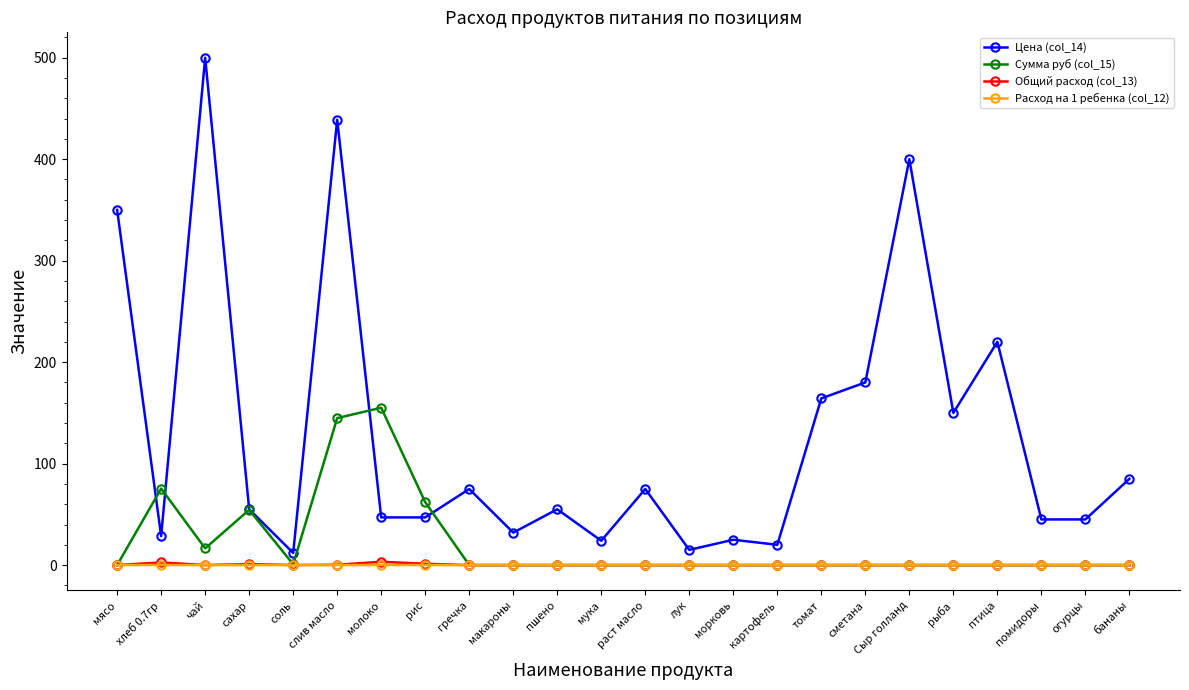

True or false: Цена (col_14) has a value of 150.0 at рыба.

True